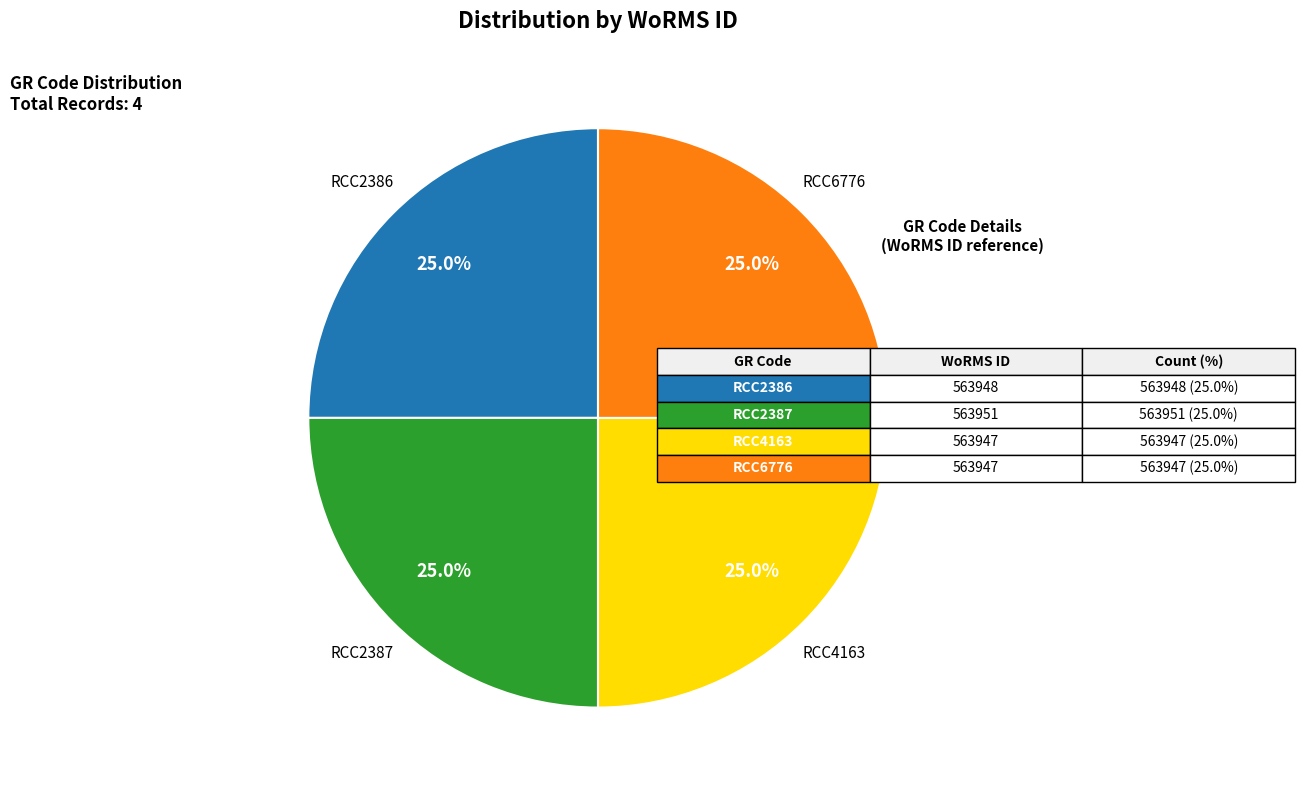

Is there a majority slice in this chart?

No